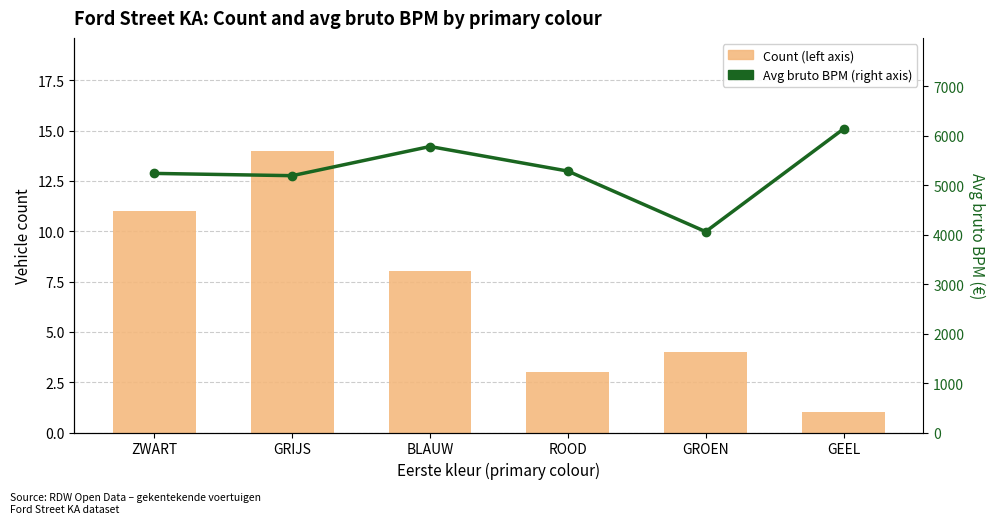

Is the value of Count at ZWART greater than the value of Avg bruto BPM at ROOD?

No